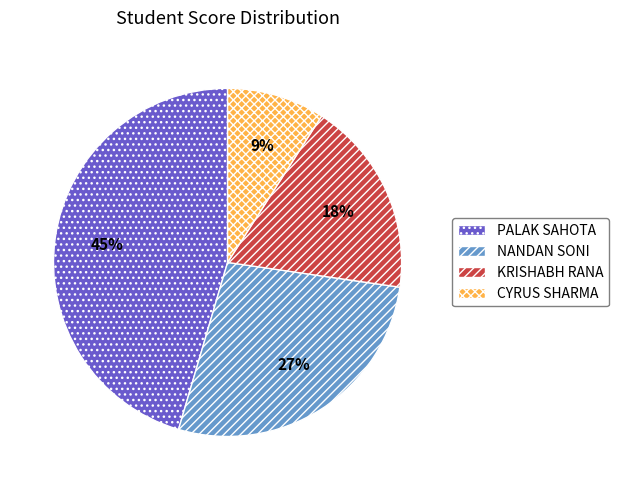

To the nearest percent, what is the average slice percentage?

25%